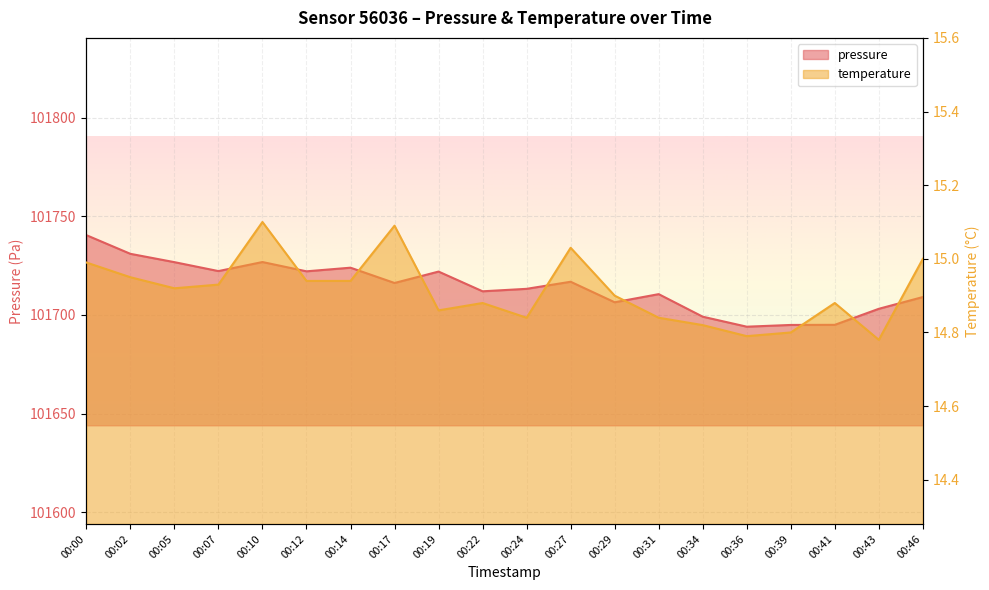

Reading left to right, list all the values displayed in this chart.

pressure: 101740.5	101731.0	101726.8	101722.2	101726.8	101722.1	101724.0	101716.2	101722.0	101712.0	101713.2	101716.8	101706.4	101710.6	101699.1	101694.1	101694.9	101695.0	101703.1	101709.1
temperature: 15.0	14.9	14.9	14.9	15.1	14.9	14.9	15.1	14.9	14.9	14.8	15.0	14.9	14.8	14.8	14.8	14.8	14.9	14.8	15.0